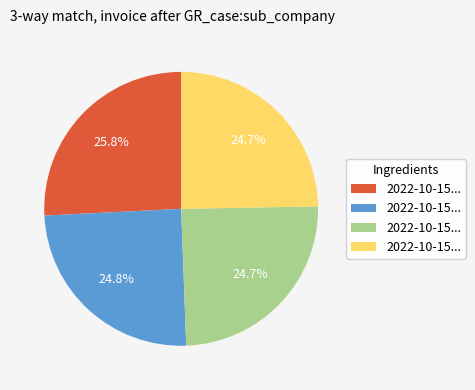

Is there any slice that represents more than half of the pie?

No